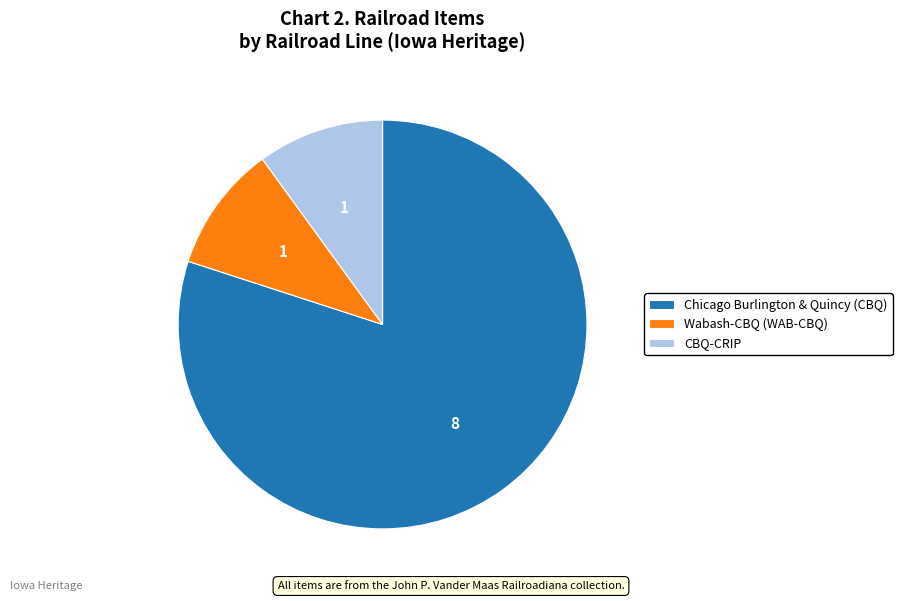

Approximately how many times larger is the value at Wabash-CBQ (WAB-CBQ) compared to CBQ-CRIP?

1.0